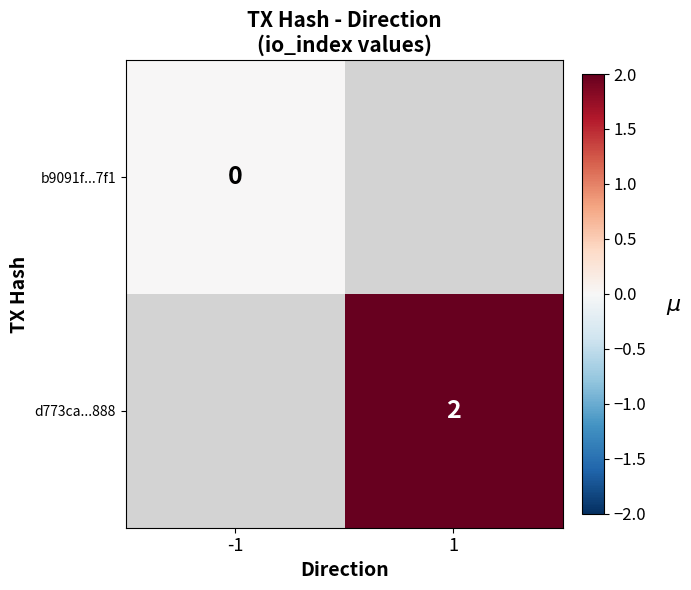

Between -1 and 1, which is larger?

1